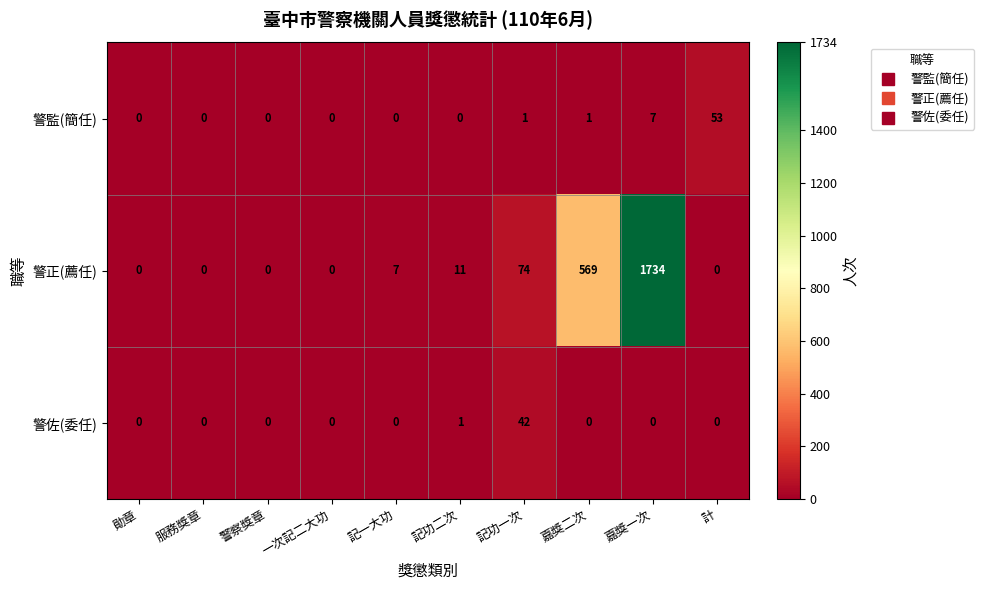

The value of 警監(簡任) at 記功一次 is 1. True or false?

True